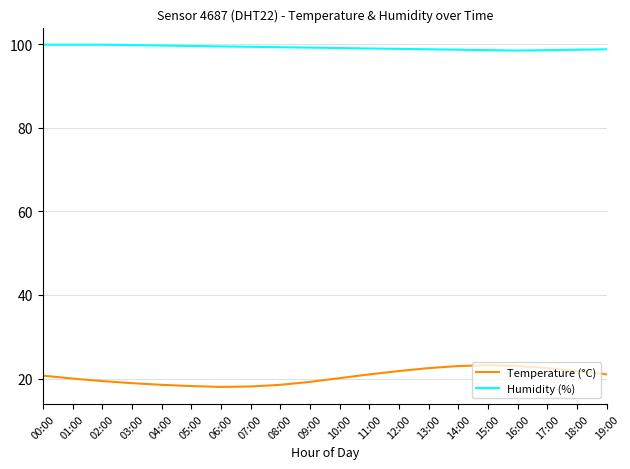

Which series has the widest spread of values?

Temperature (°C)